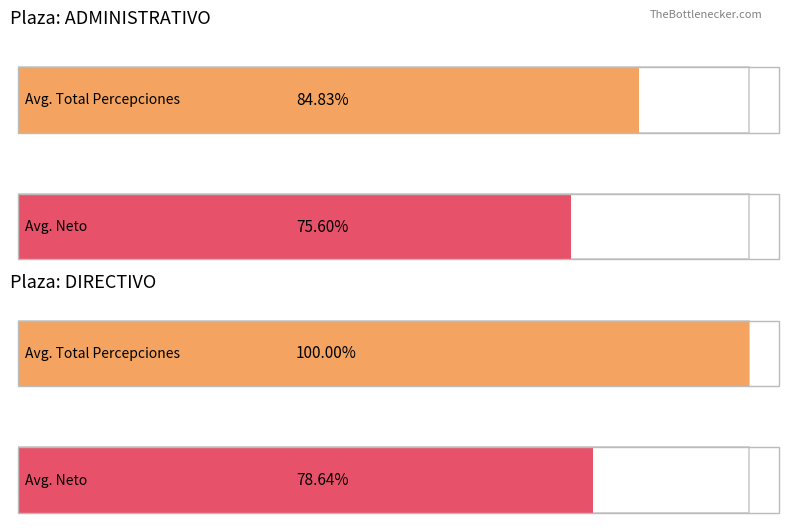

What is the label of the 4th bar from the left?

DIRECTIVO_avg_neto